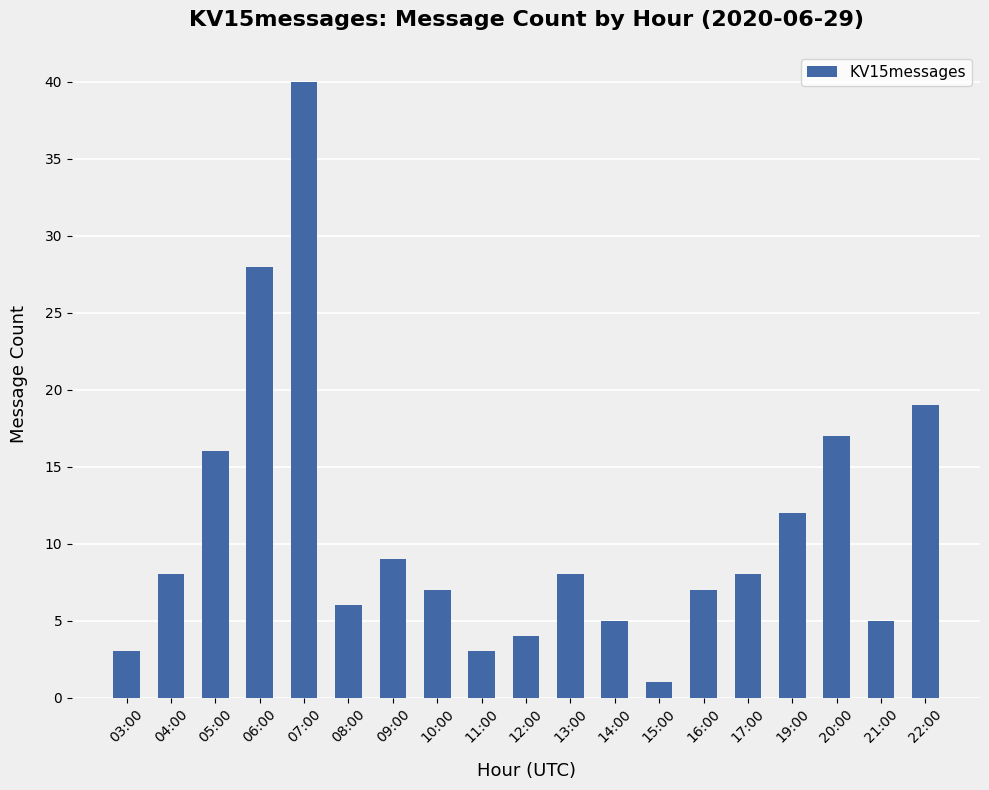

What is the ratio of the value at 10:00 to the value at 19:00?

0.6